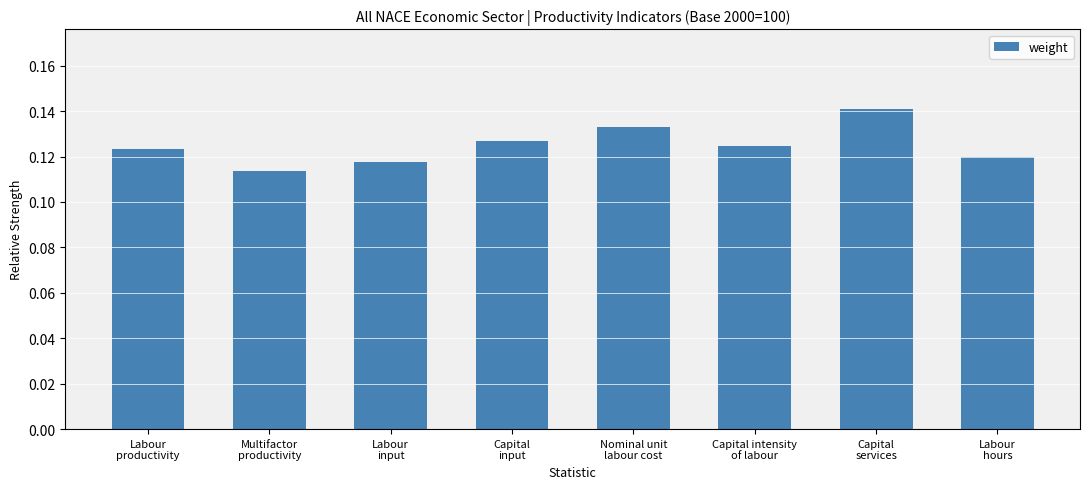

How many values are between 0 and 1?

8